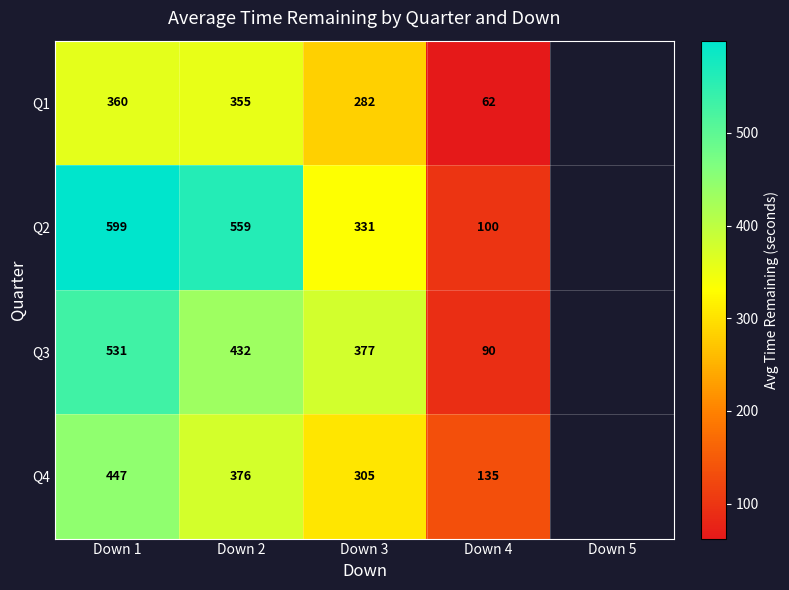

Is the value of Q2 at Down 1 greater than the value of Q1 at Down 2?

Yes